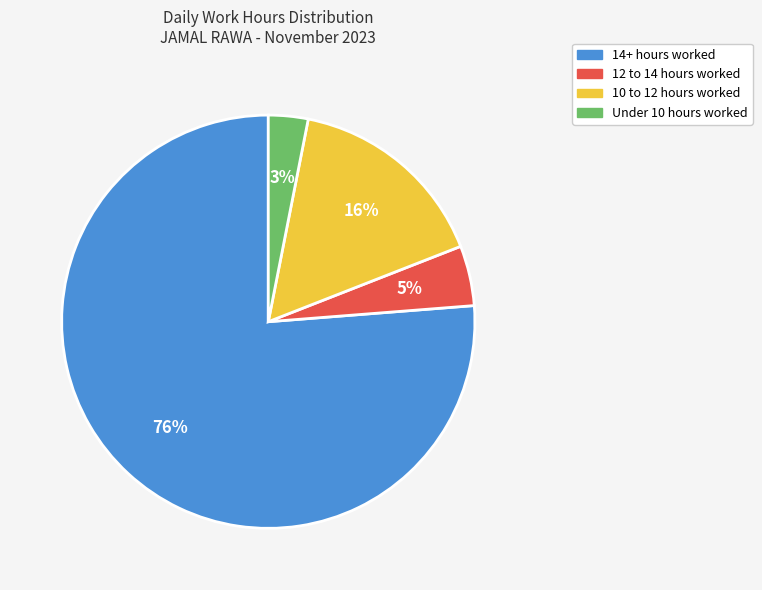

Is there any slice that represents more than half of the pie?

Yes